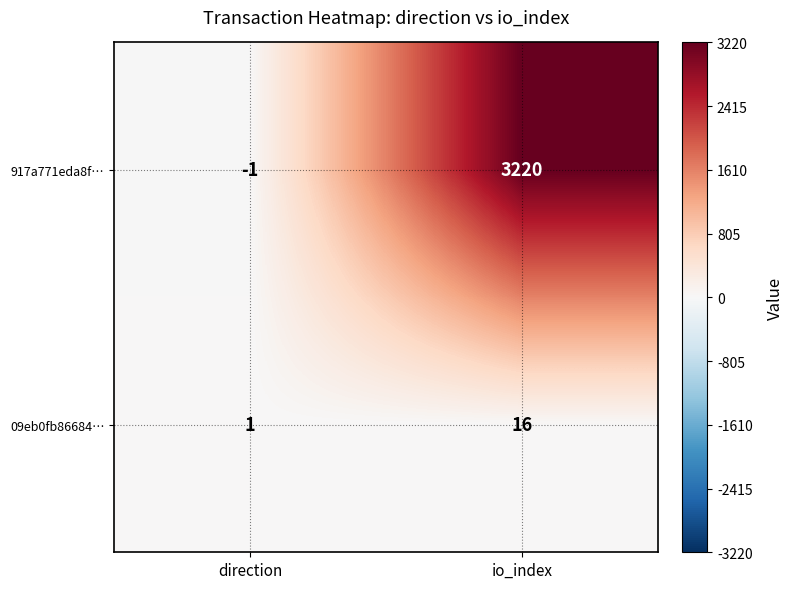

At which label is 917a771eda8f… closest to 1609?

direction